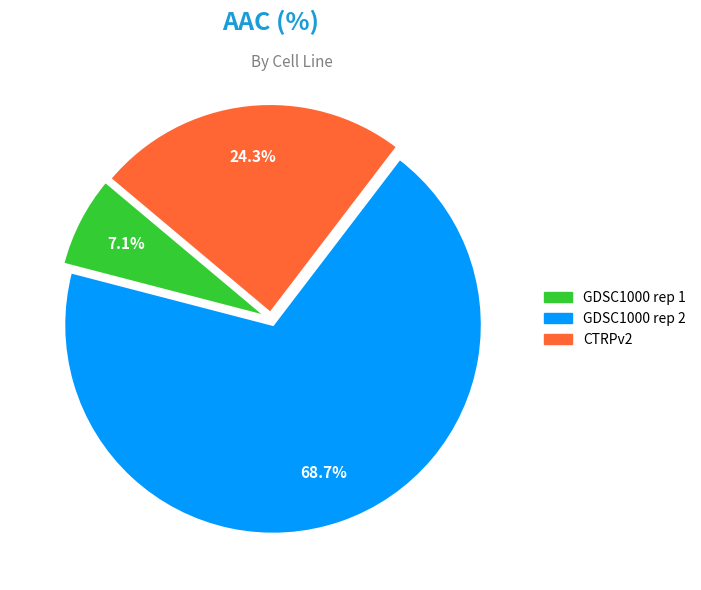

To the nearest percent, what portion does GDSC1000 rep 1 represent?

7%